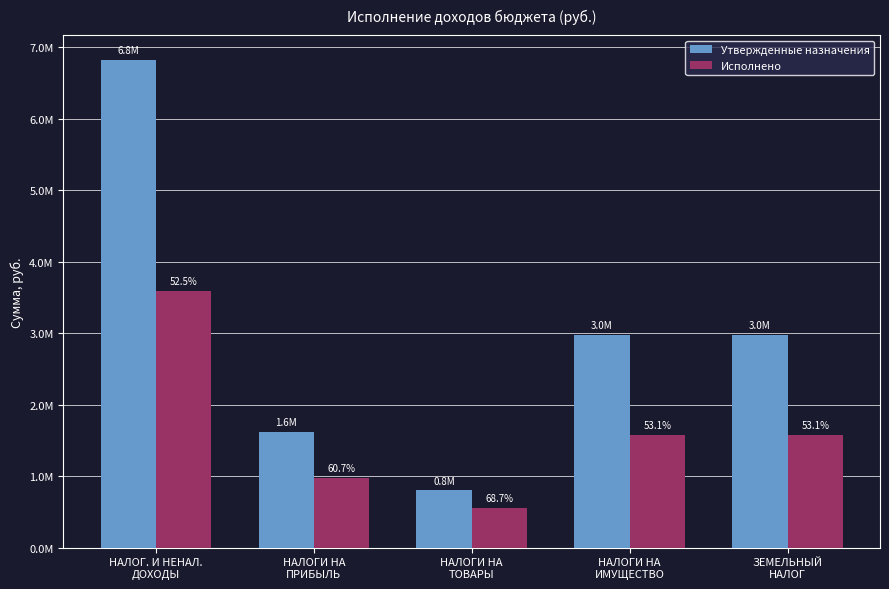

What are all the series names shown in the legend?

Утвержденные назначения, Исполнено